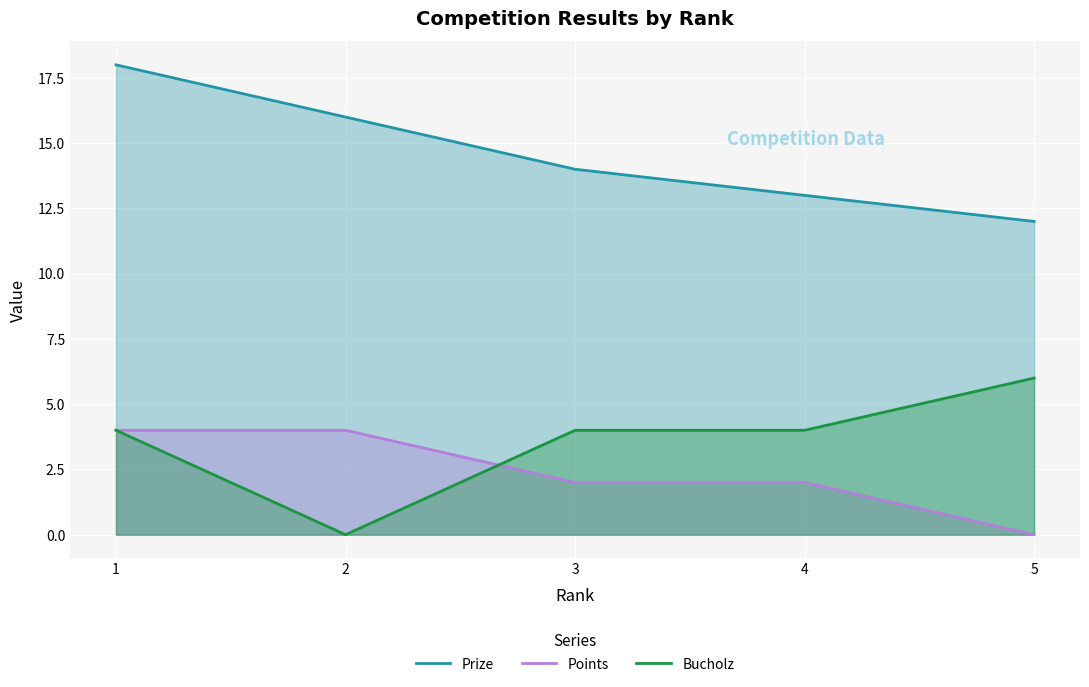

Which category has the lowest value across all series?

5